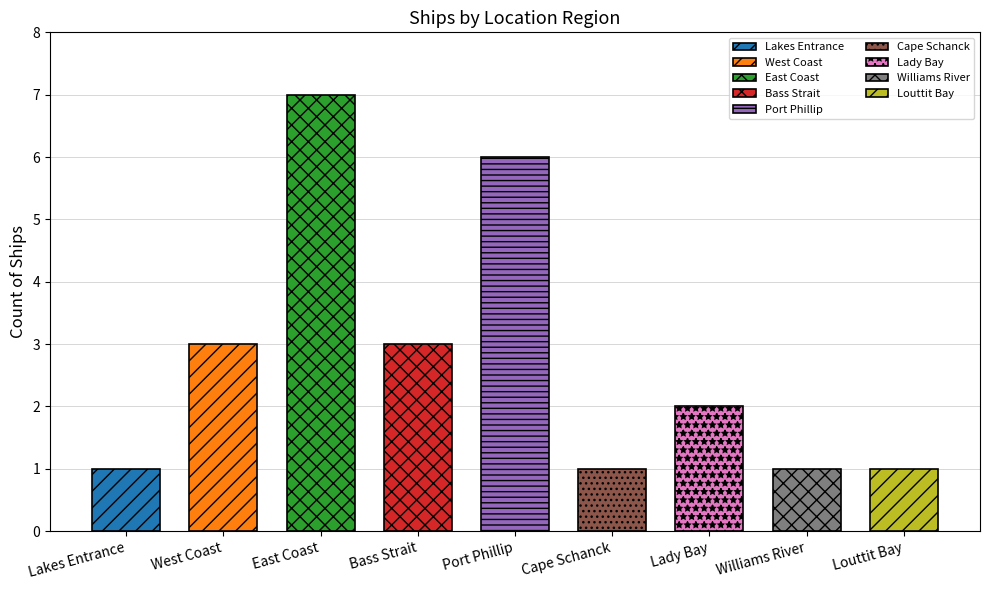

The chart shows a value of 3 at Bass Strait. True or false?

True